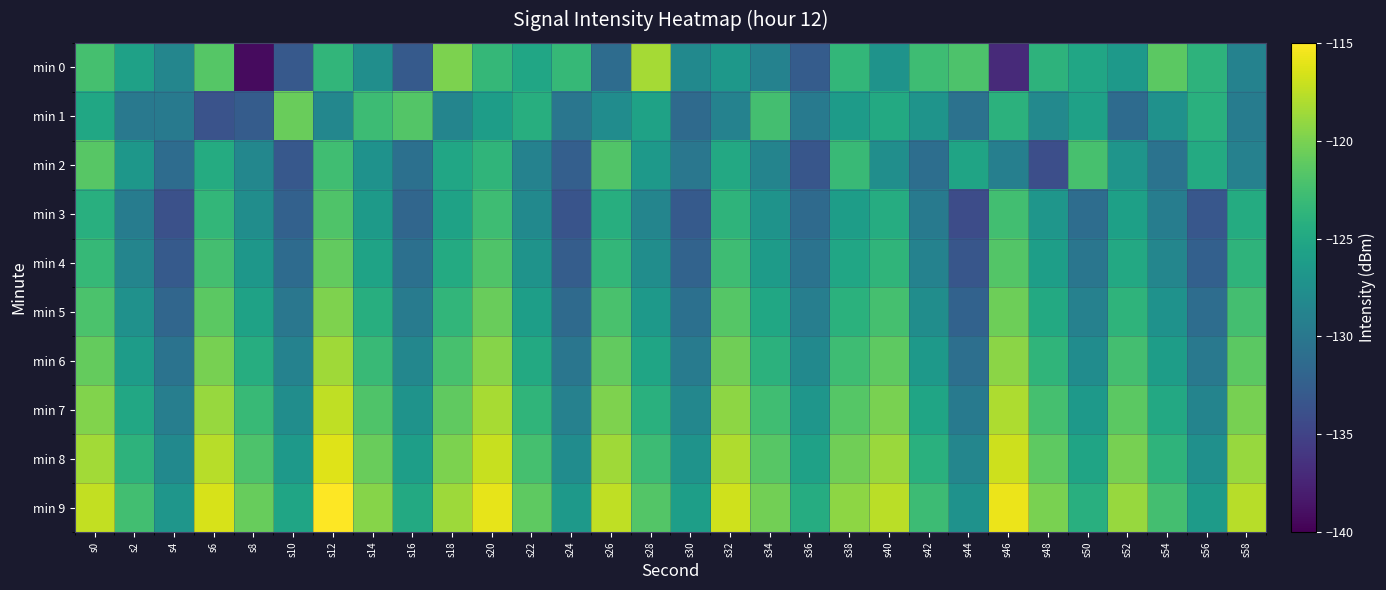

Between s30 and s36, which series saw the biggest shift?

min 0